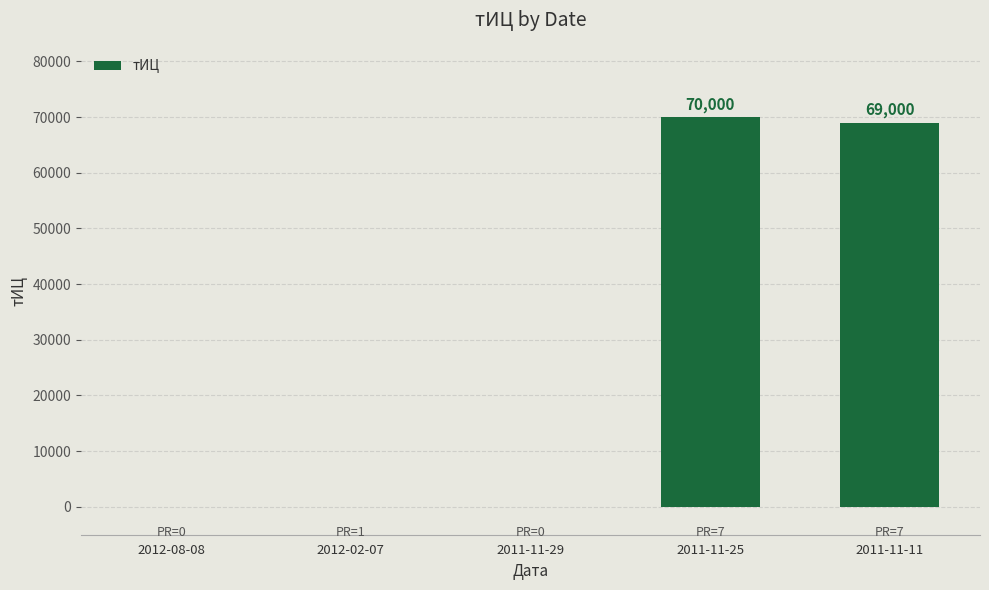

True or false: the data shows 0 at 2011-11-29.

True